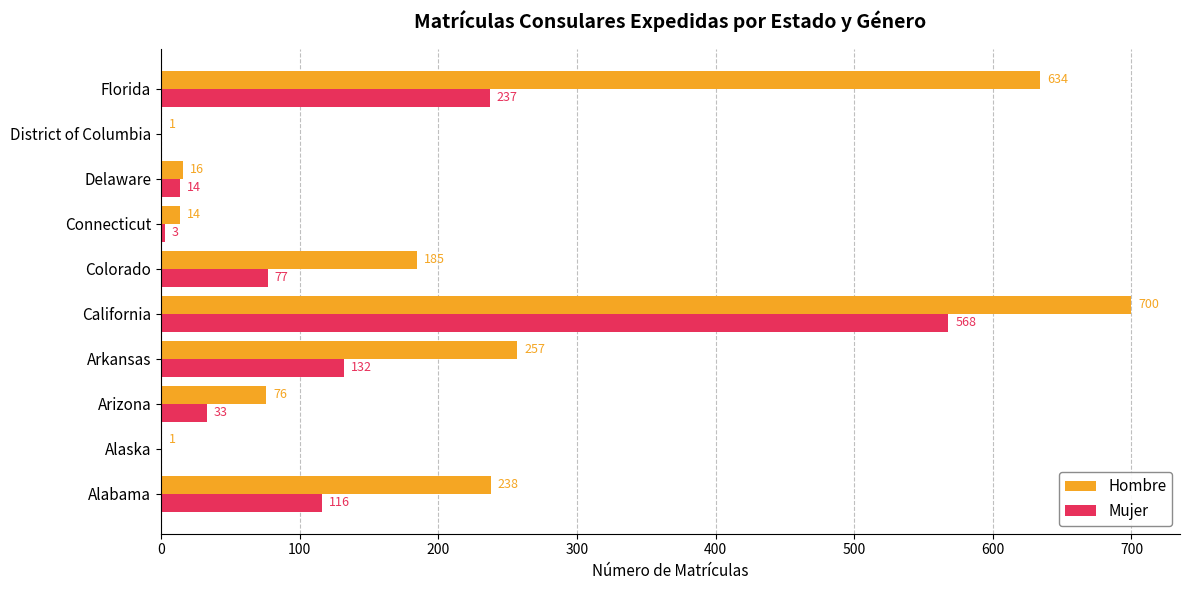

At which category is the sum across all series the highest?

California